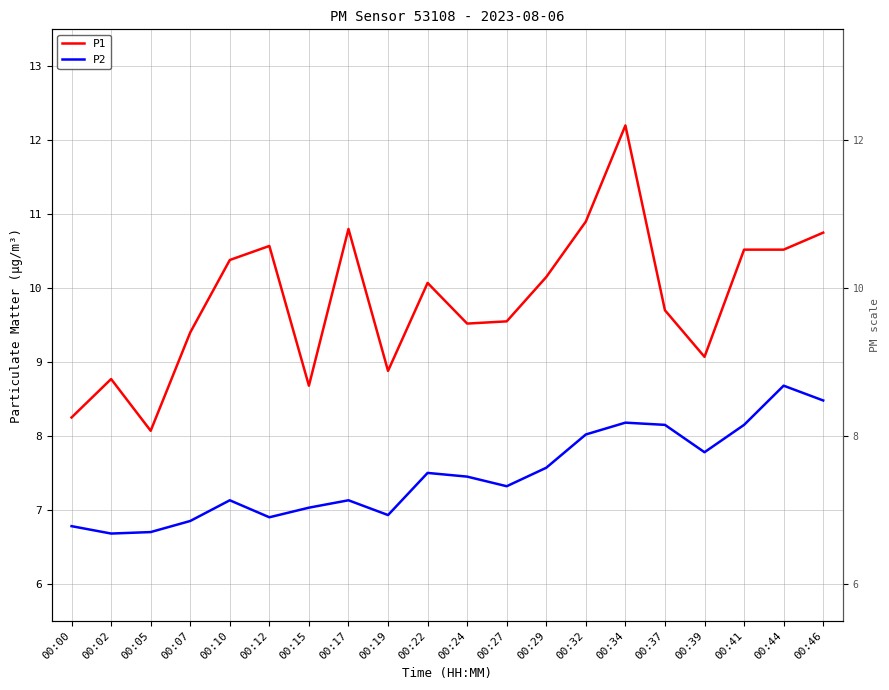

List the series in order of their overall mean, lowest first.

P2, P1